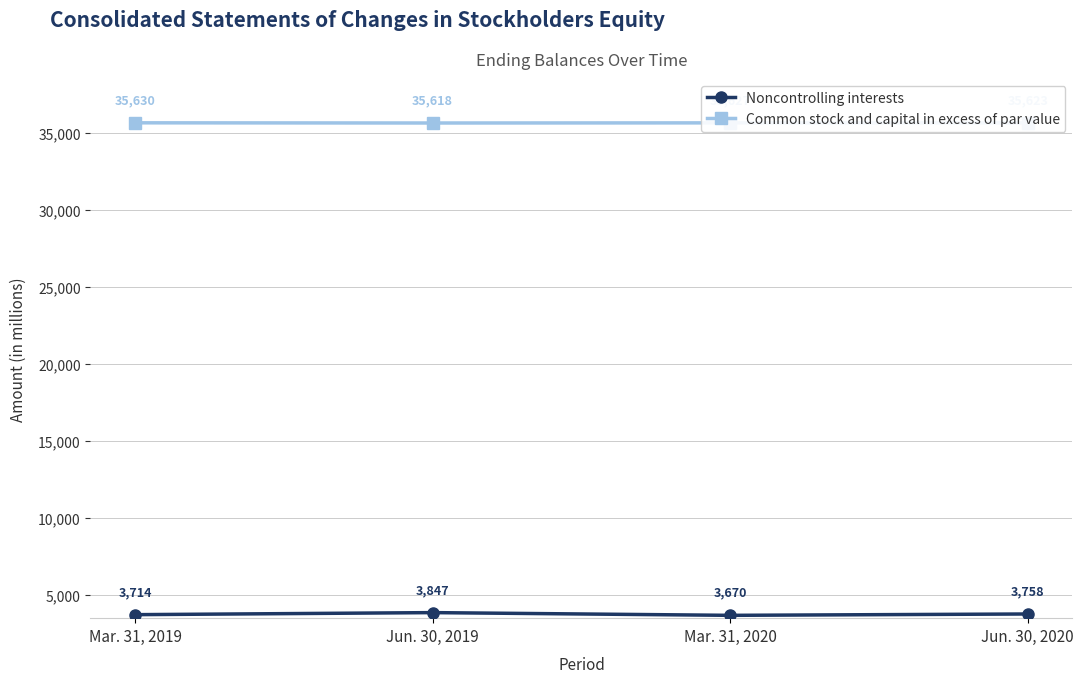

At which label is Common stock and capital in excess of par value closest to 35624?

Jun. 30, 2020